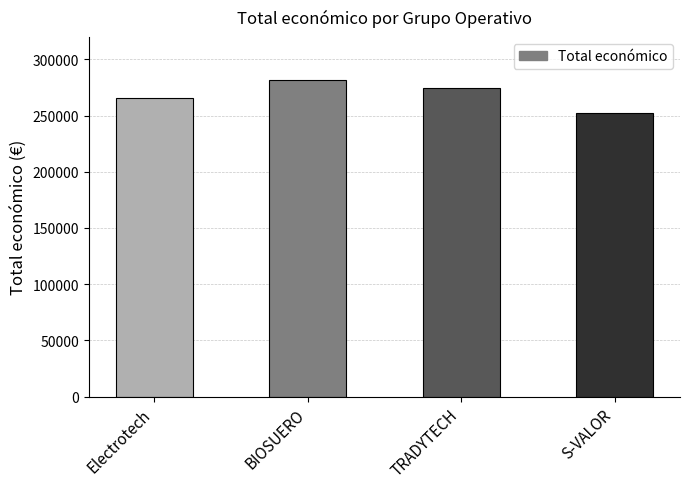

Which label corresponds to the largest value in the chart?

BIOSUERO